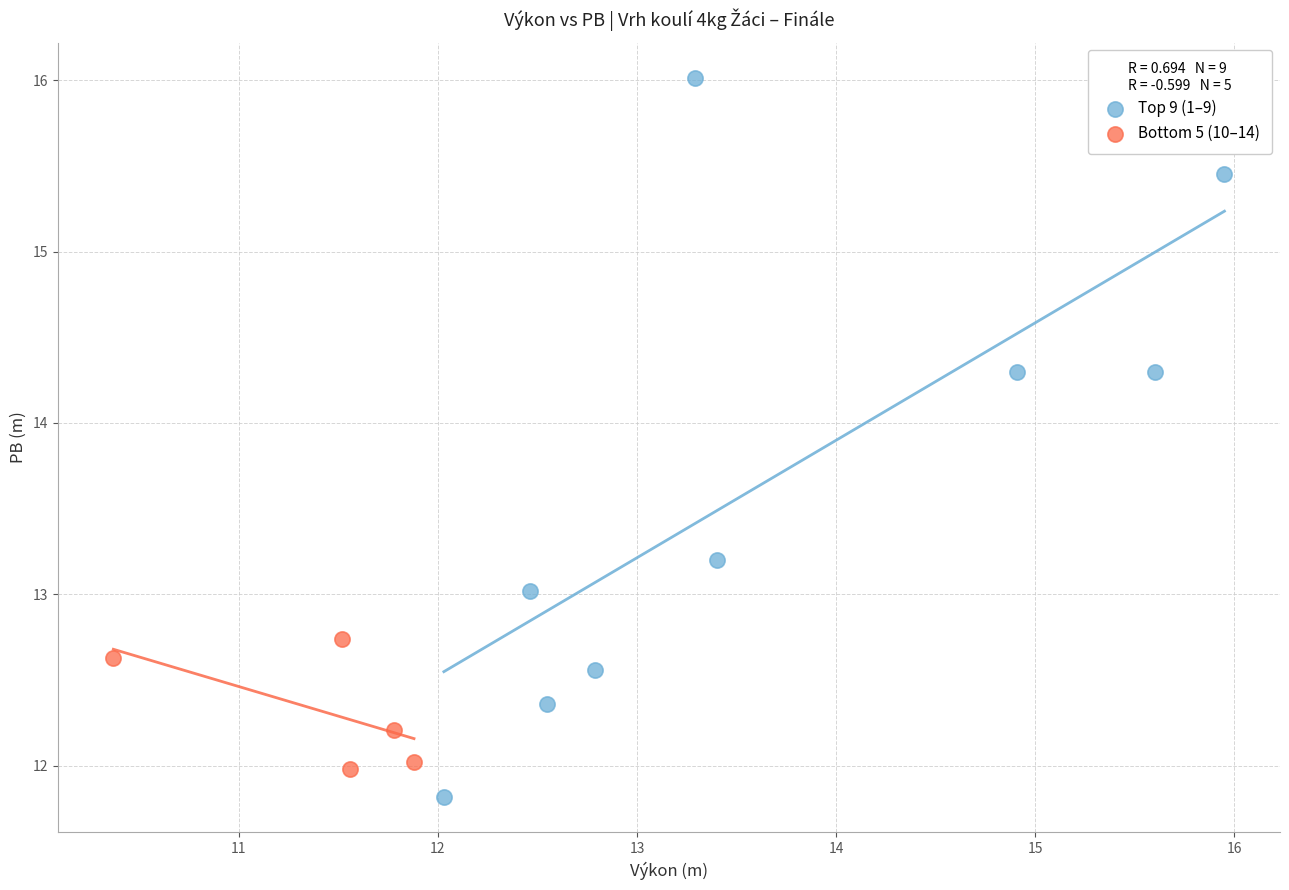

Which series has the largest Y range (max minus min)?

Top 9 (1–9)